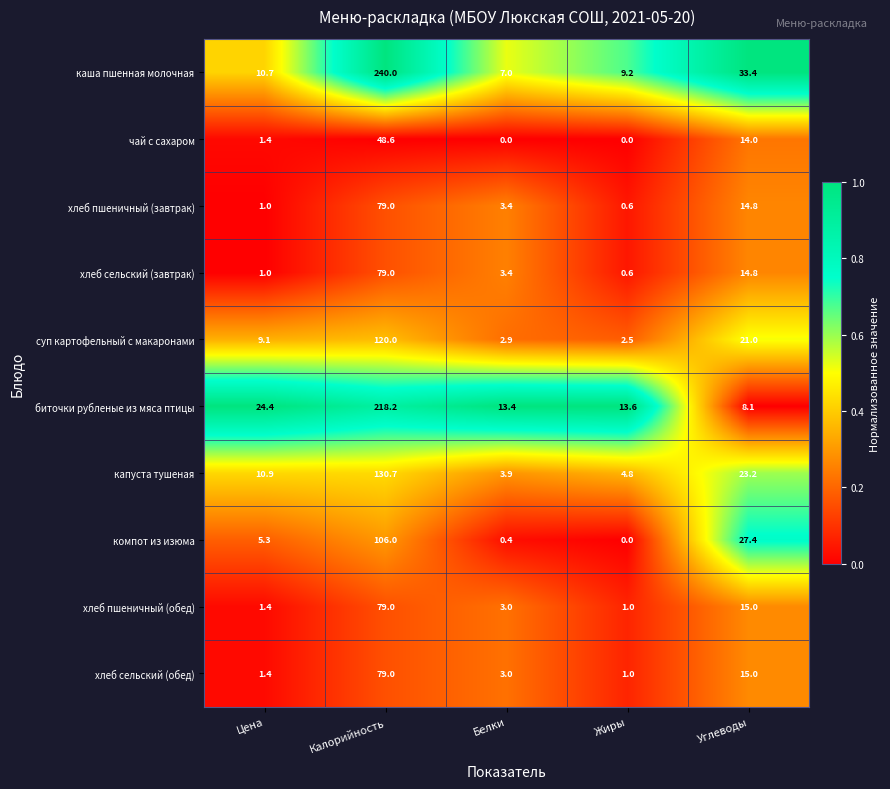

What is the highest value of the биточки рубленые из мяса птицы series?

218.2